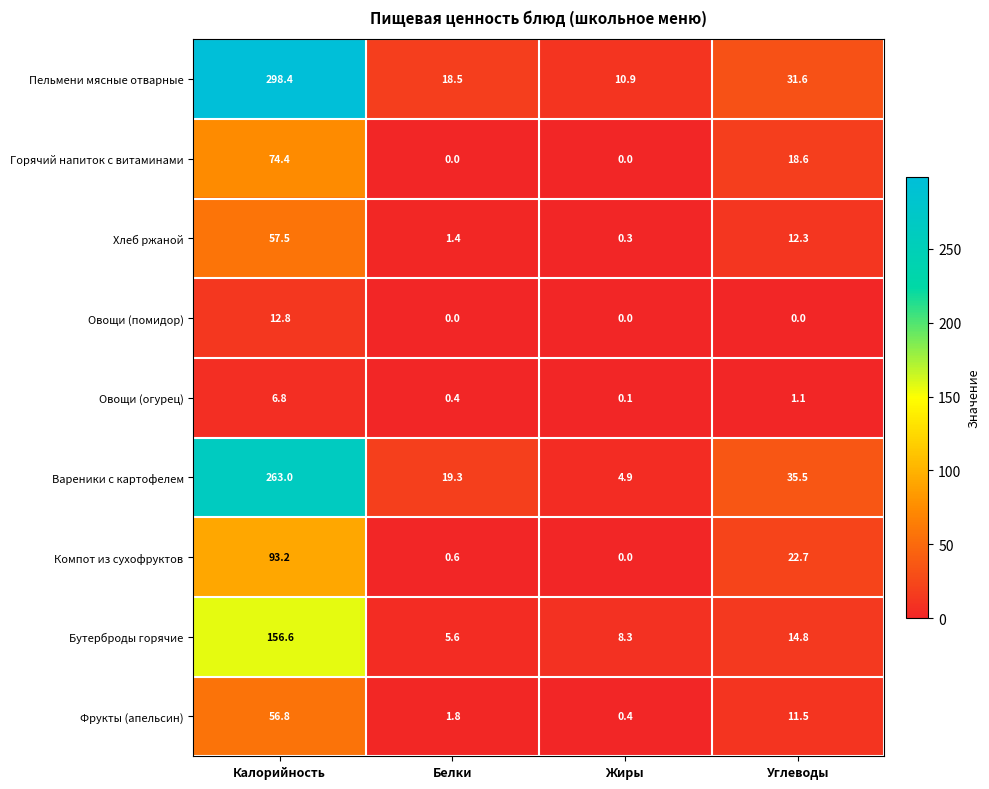

Count the number of data series in this chart.

9